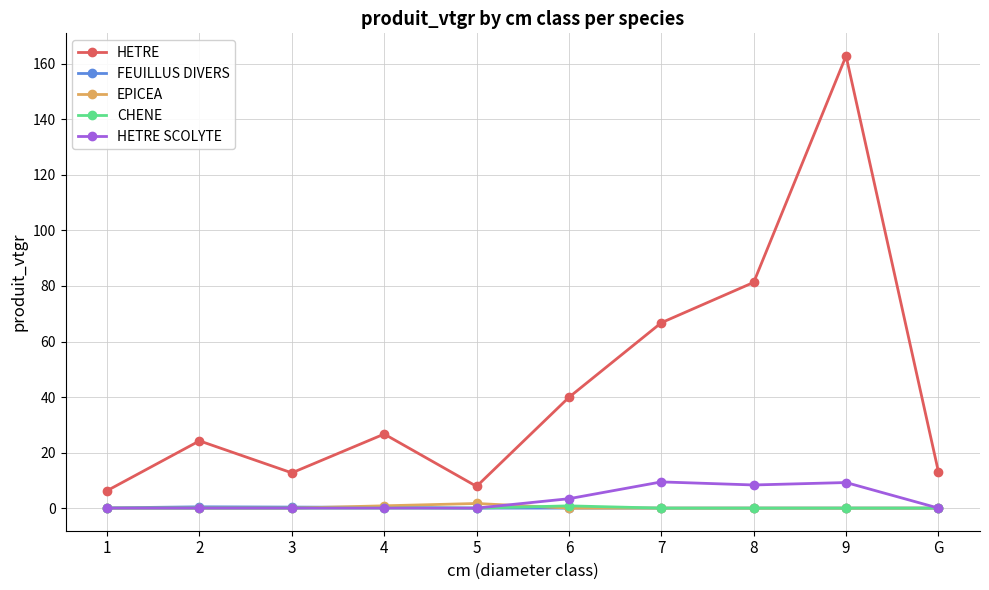

What is the maximum value shown in the chart?

162.9